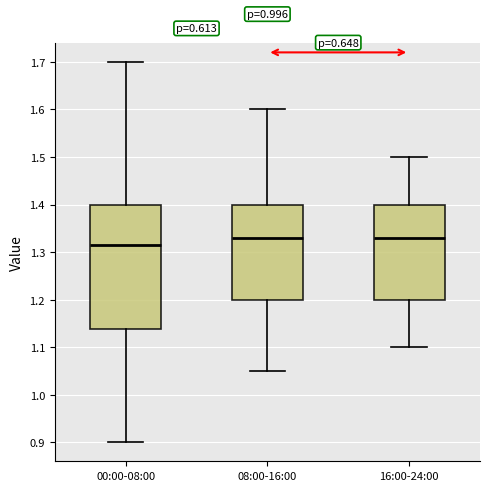

Where does the median line of the box for 08:00-16:00 sit on the y-axis? The values are not printed on the chart, so give them approximately, as read against the axis.

1.33